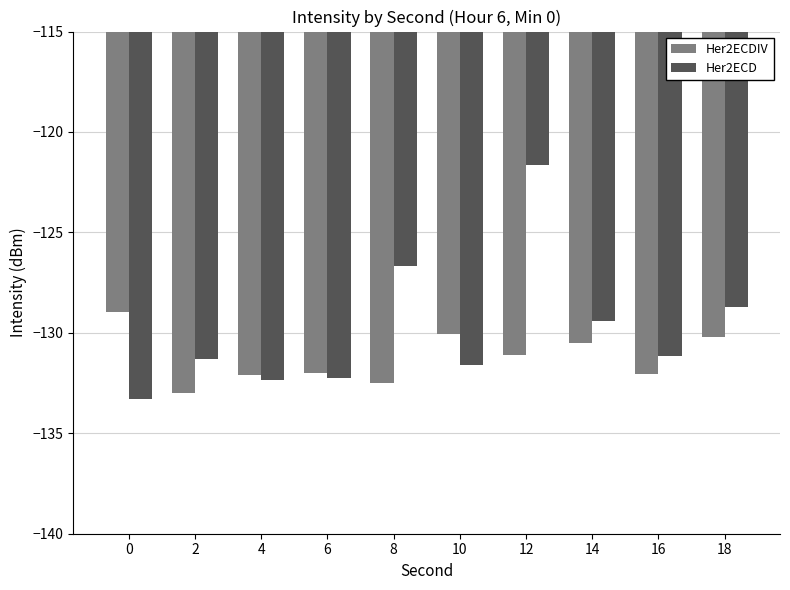

True or false: Her2ECDIV has a value of -49.7 at 12.

False